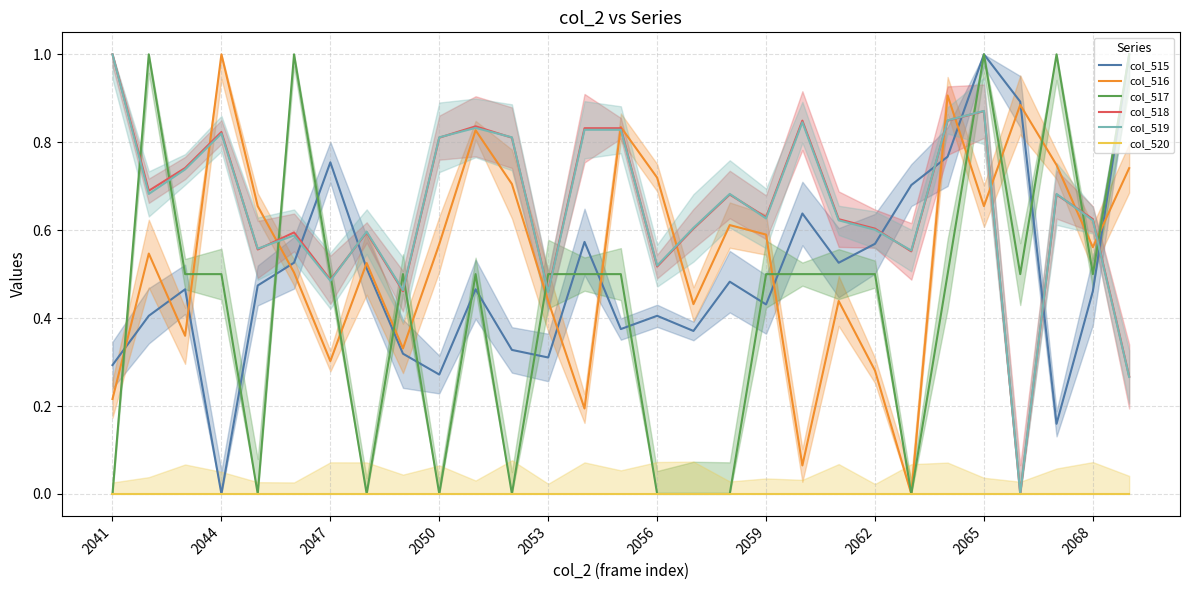

Is it true that col_519 equals 0.9 at 2056?

False